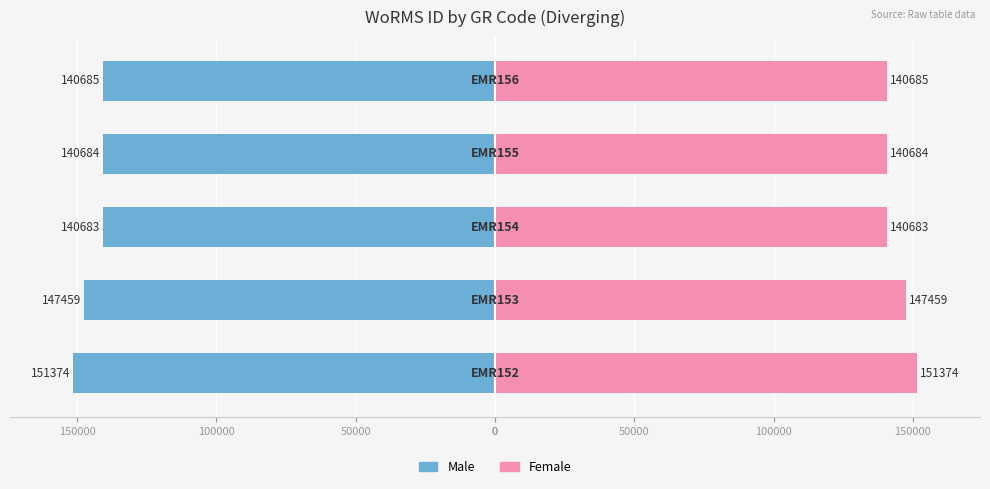

Is it true that Female equals 147459 at 50000?

True